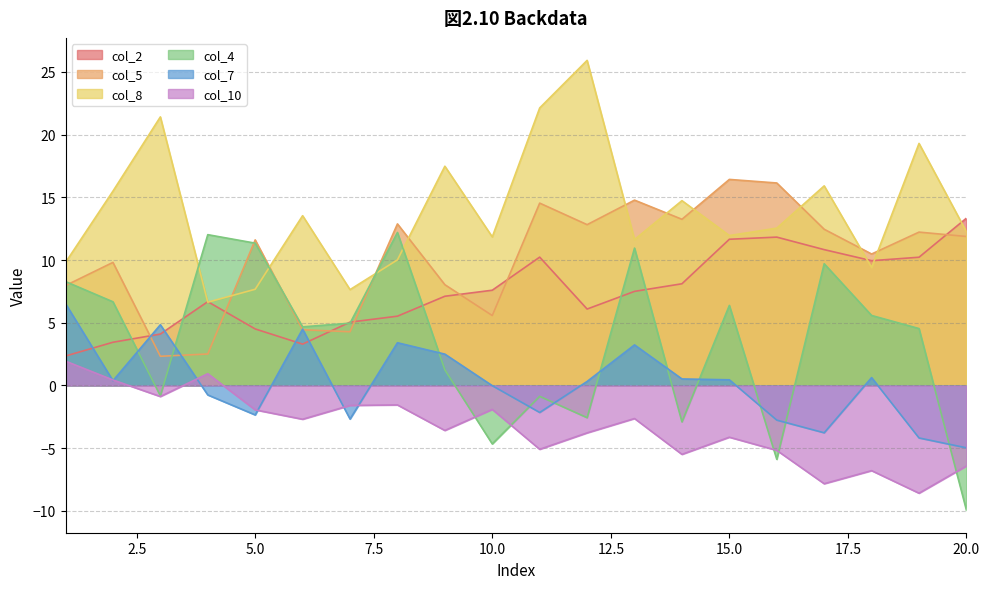

Which category has the lowest value in the col_10 series?

19